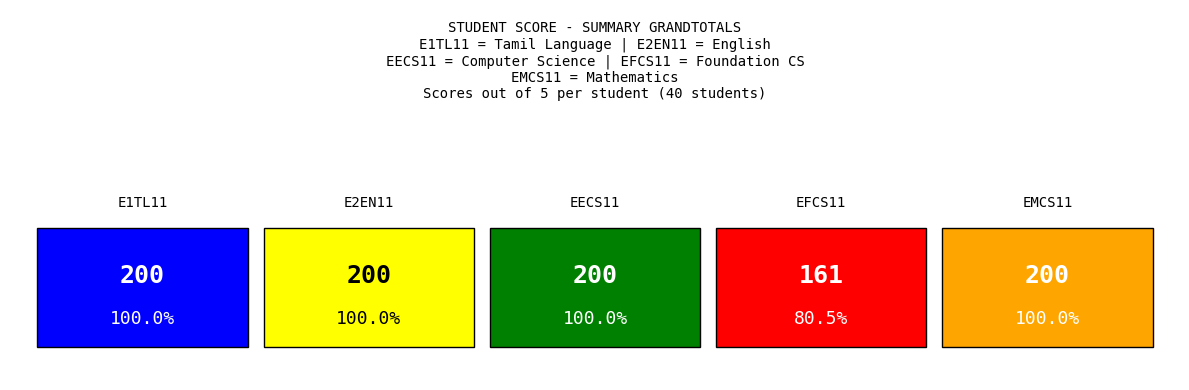

Between 33 and 32, which is larger?

33